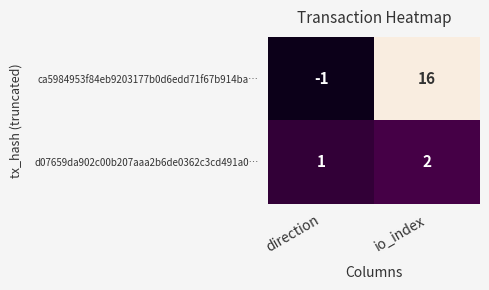

What is the sum of all d07659da902c00b207aaa2b6de0362c3cd491a0… values?

3